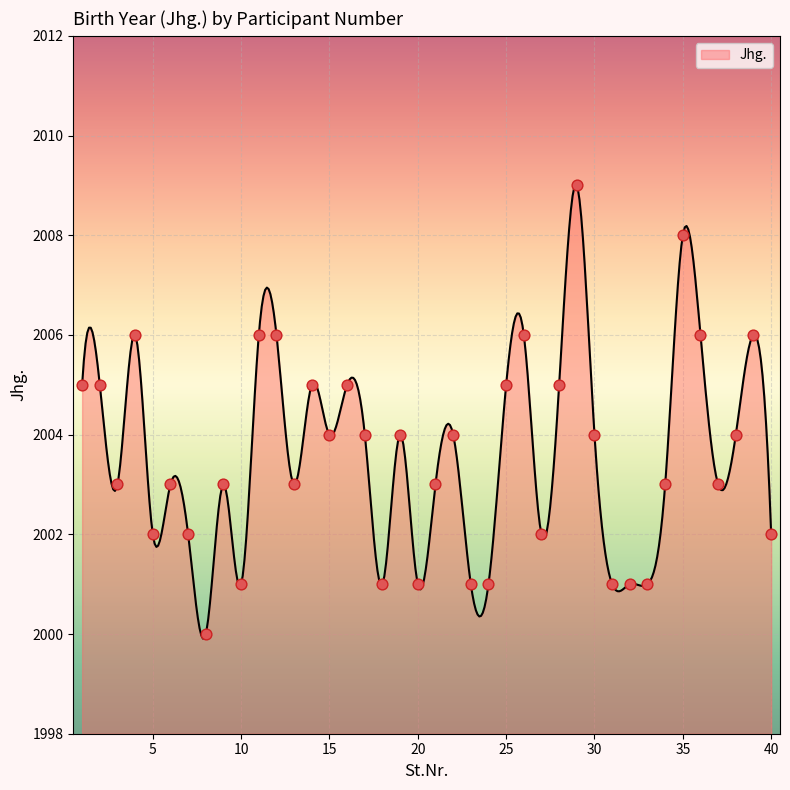

Approximately how many times larger is the value at 20 compared to 38?

1.0